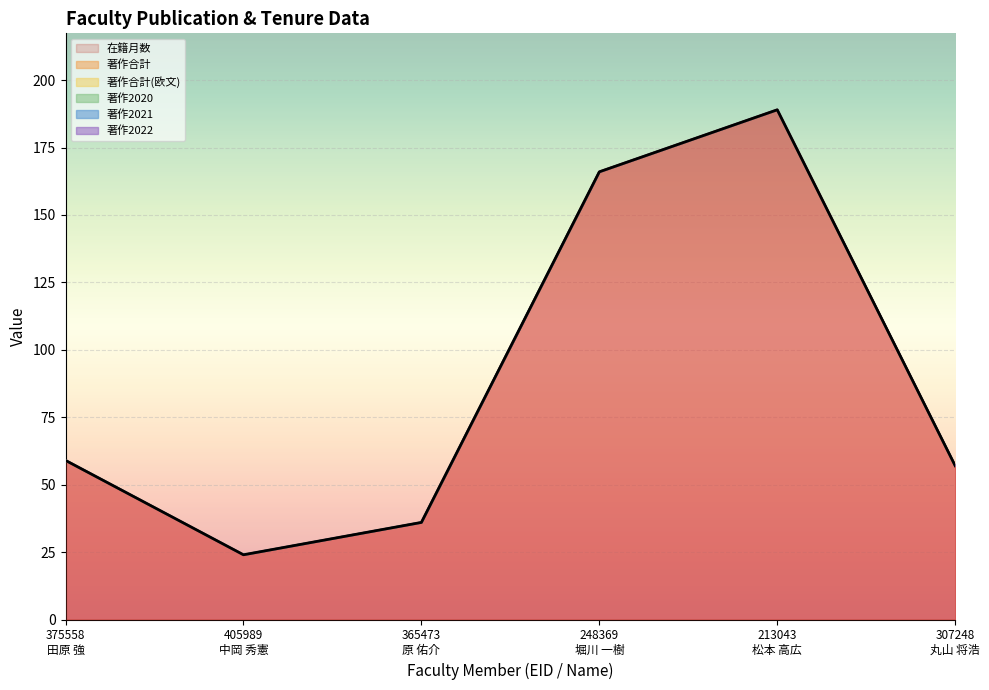

True or false: 著作合計(欧文) has more than 0 points higher than both neighbors.

False